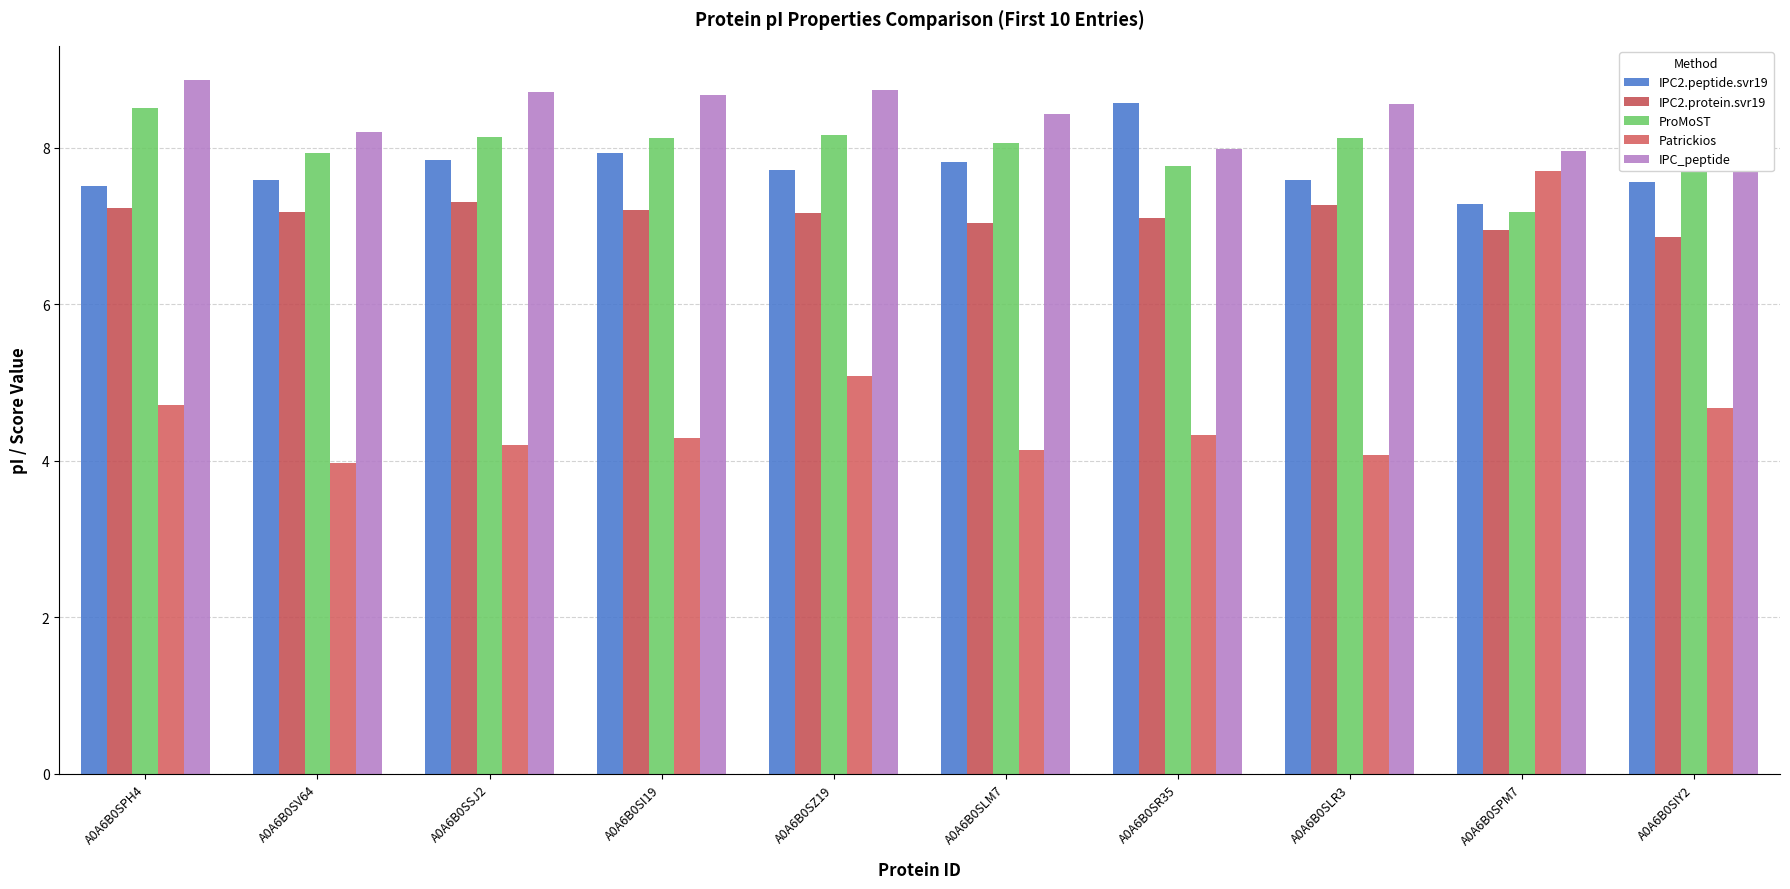

What is the spread (max minus min) of values at A0A6B0SPH4?

4.1